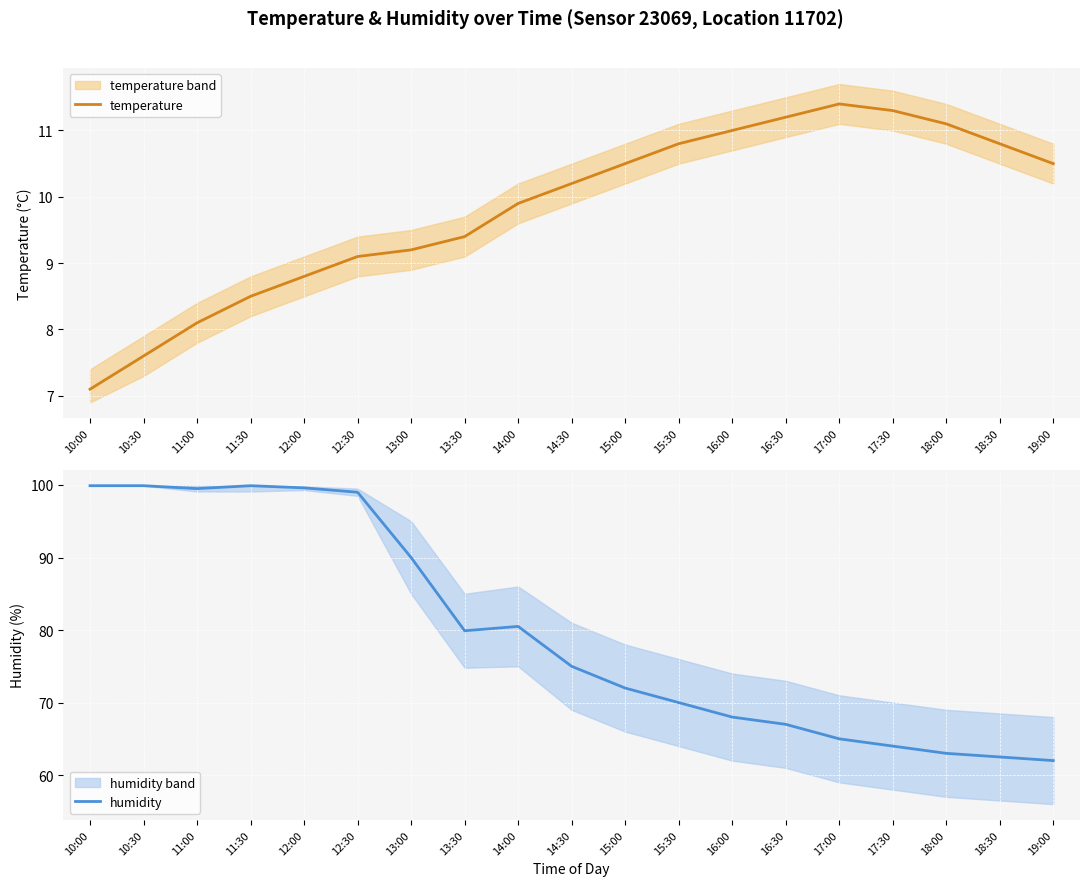

What is the value of the humidity point at the 19th from the left?

62.0